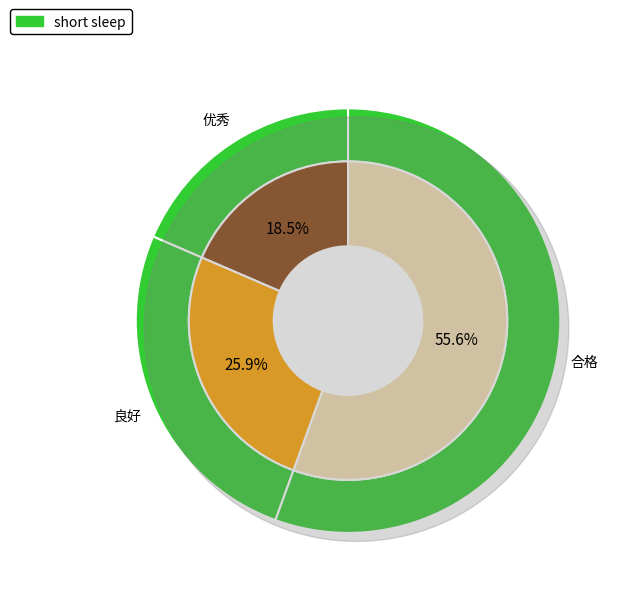

Which slice is the largest?

合格